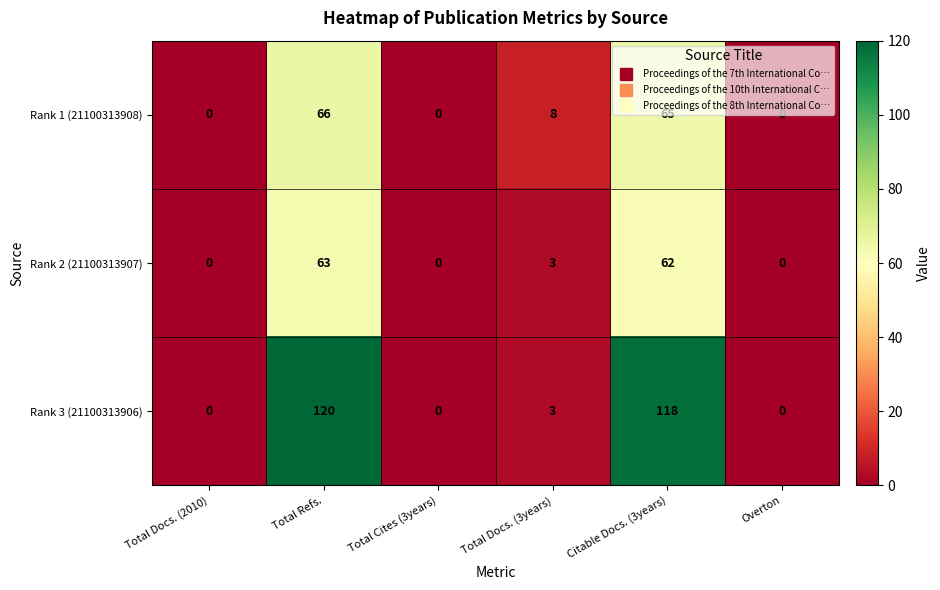

What is the average value of the Rank 3 (21100313906) series?

40